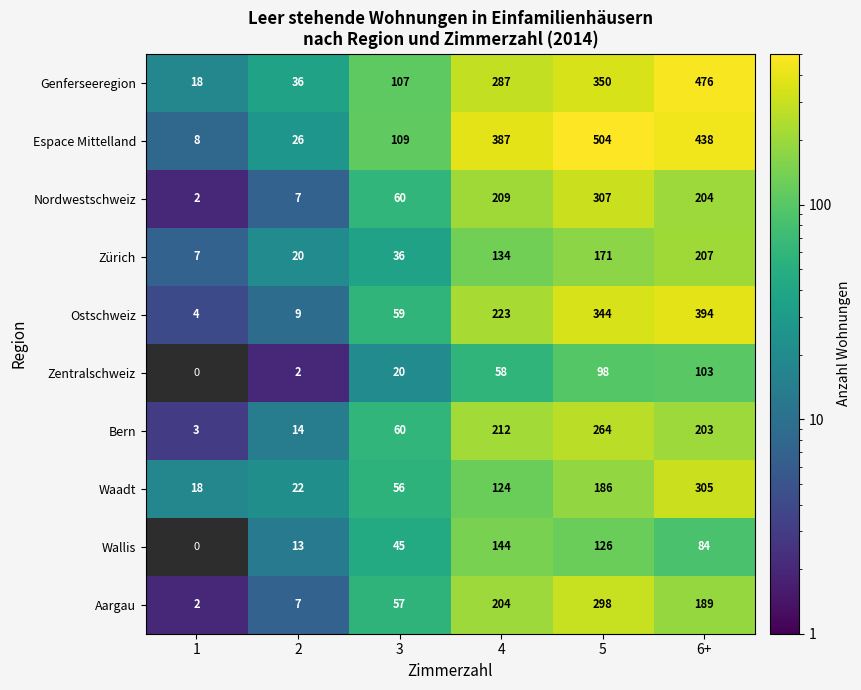

Is it true that Zürich equals 171 at 5?

True